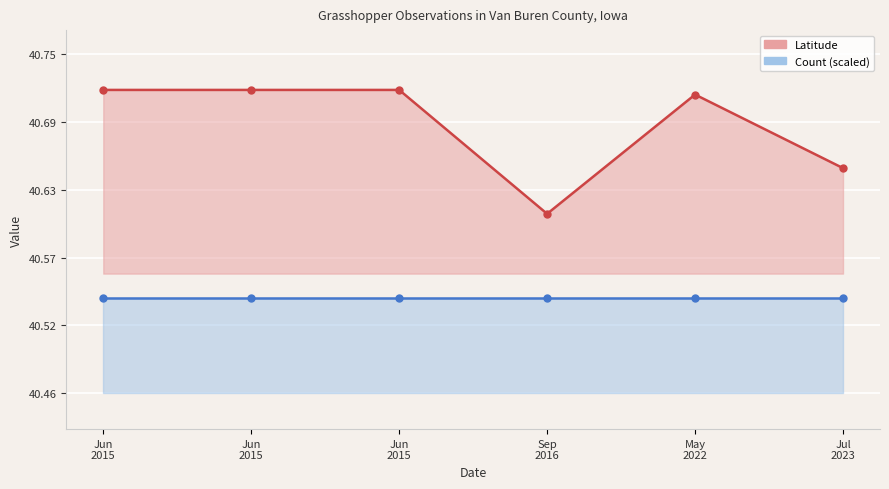

What is the greatest value displayed?

40.7